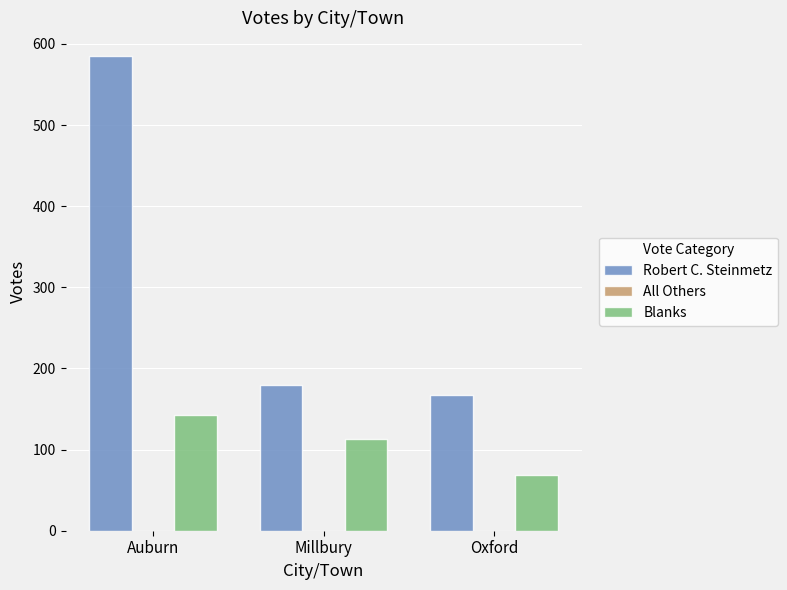

Is it true that Blanks equals 188 at Auburn?

False